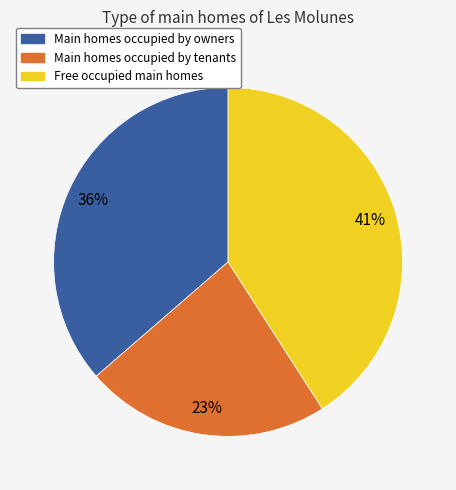

To the nearest percent, what is the difference between the largest and smallest slice percentages?

18%